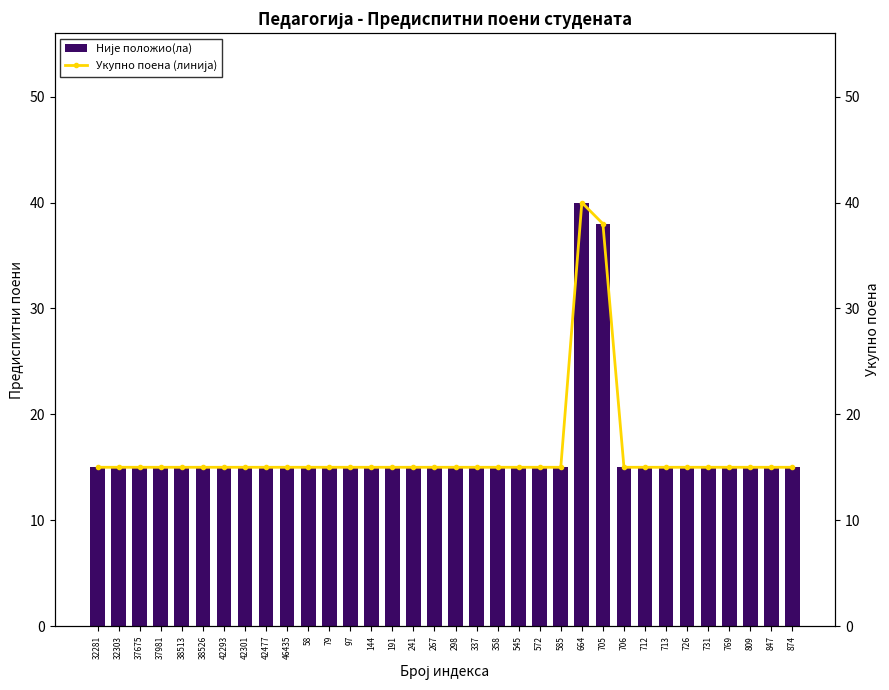

What is the label of the 23rd bar from the left?

585